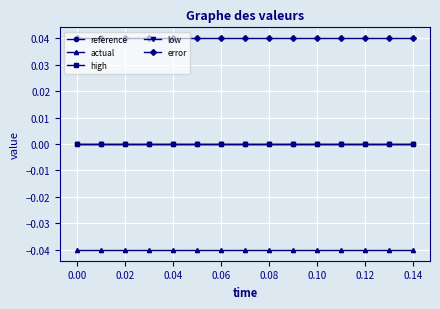

Which series has the largest total across all categories?

error